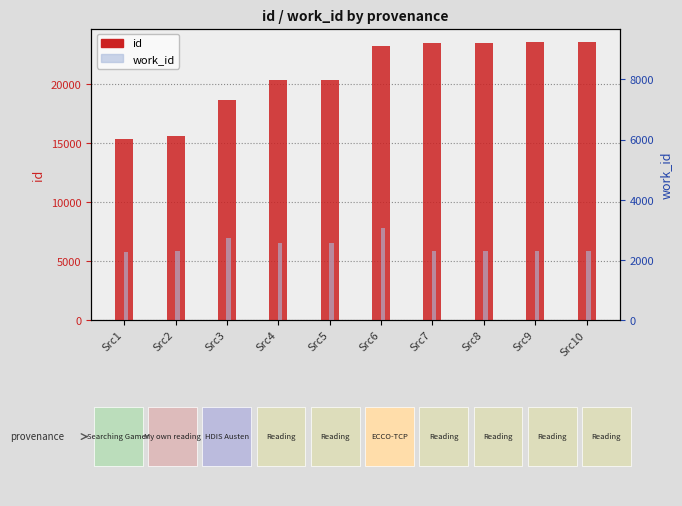

Reading right to left, transcribe all the data shown in this chart.

id: Src10=23510	Src9=23506	Src8=23479	Src7=23464	Src6=23170	Src5=20326	Src4=20306	Src3=18637	Src2=15611	Src1=15297
work_id: Src10=5841	Src9=5841	Src8=5841	Src7=5841	Src6=7757	Src5=6506	Src4=6506	Src3=6936	Src2=5871	Src1=5741